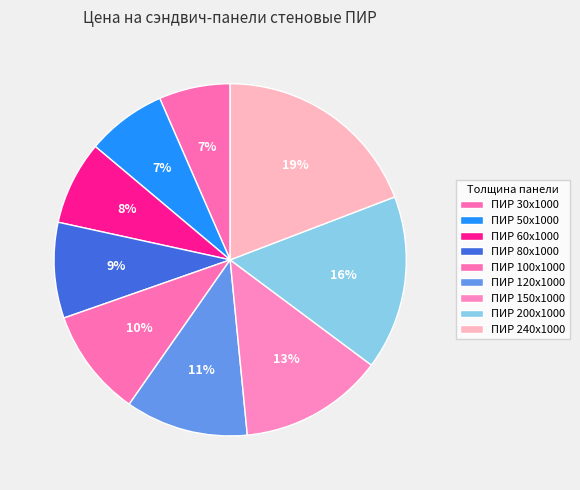

To the nearest percent, what portion does ПИР 150x1000 represent?

13%